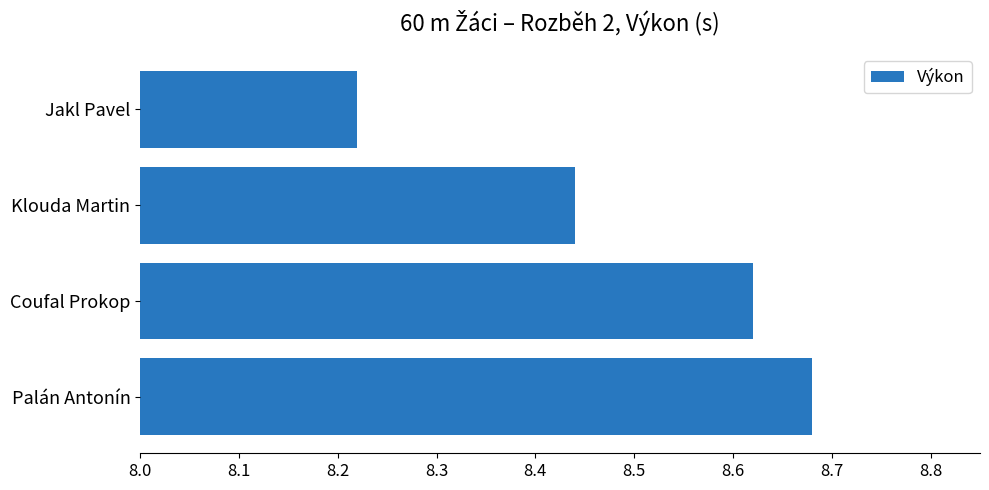

What is the difference between the second highest and minimum values?

0.4